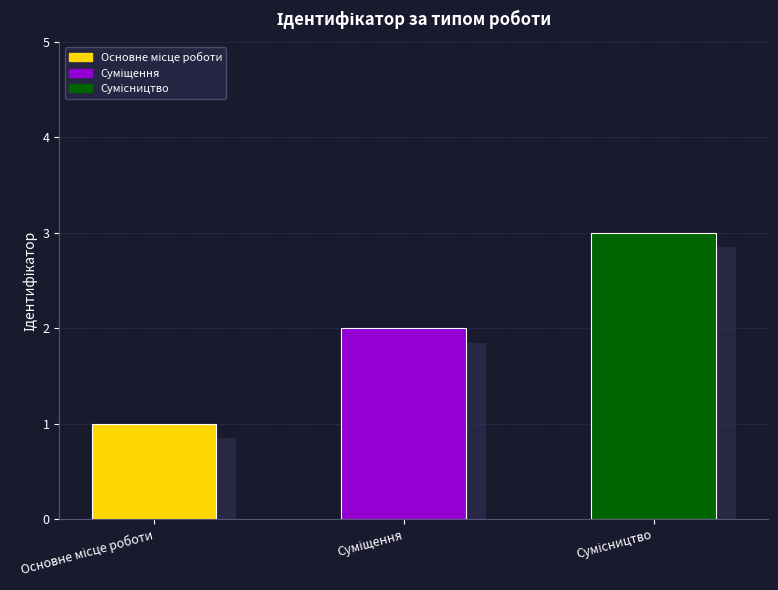

Where does the data first go above 2?

Сумісництво